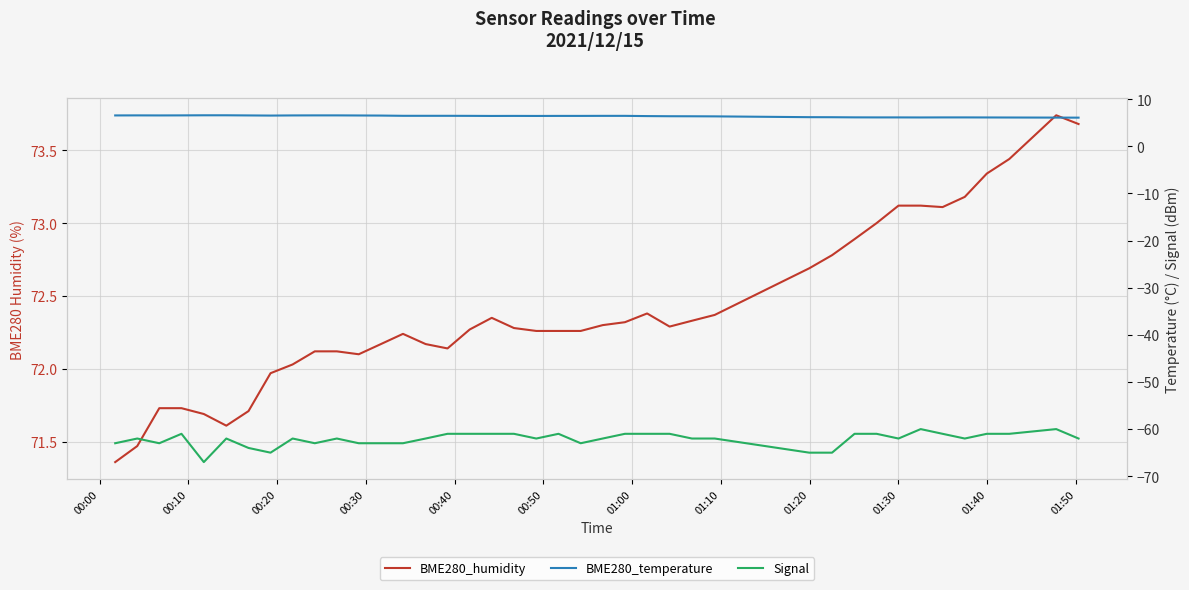

The BME280_humidity series shows 115.8 at 00:10. True or false?

False